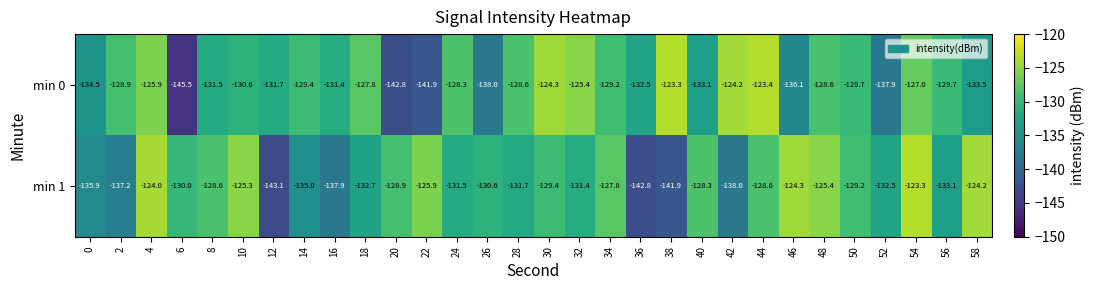

Which category has the highest value in the min 1 series?

54